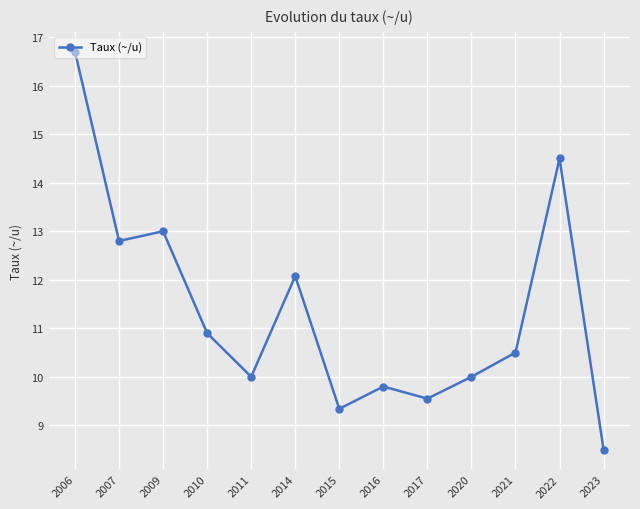

What is the value of the 8th point from the left?

9.8